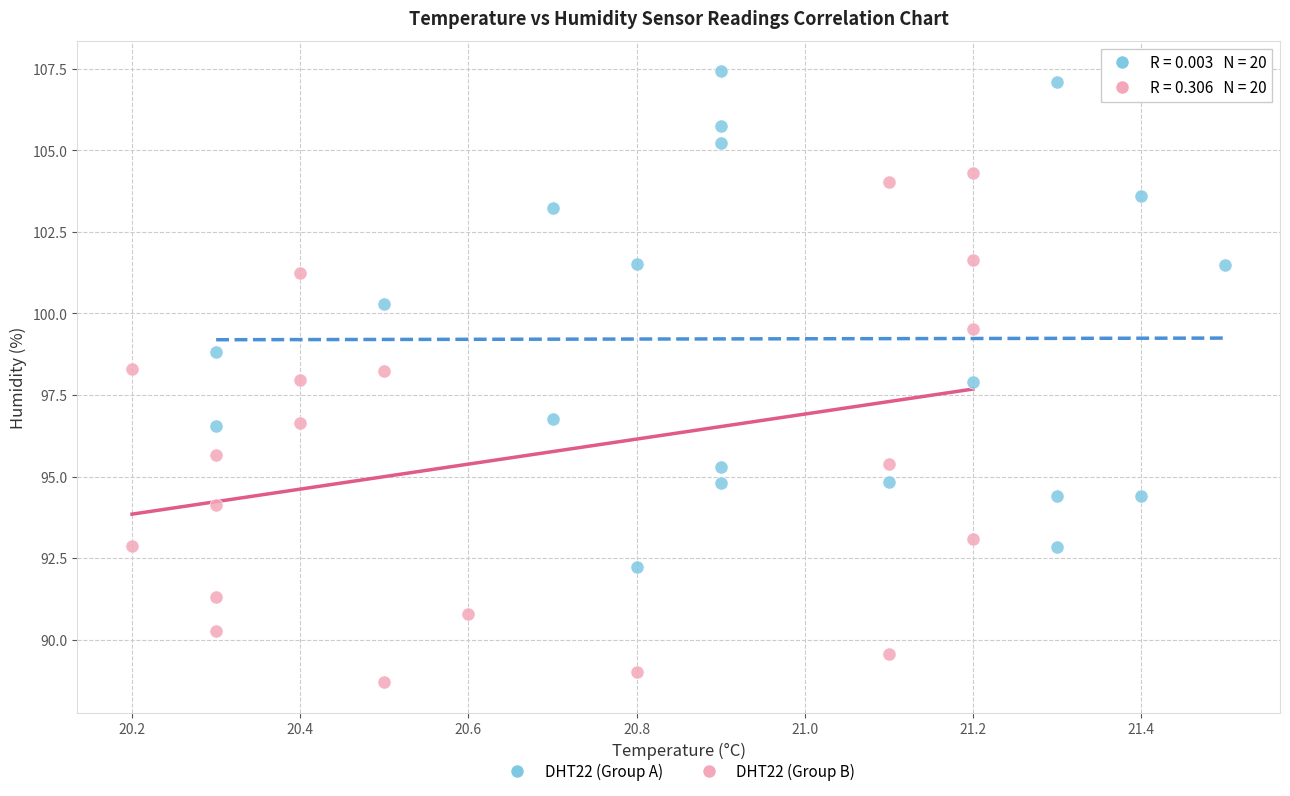

Which series contains the lowest Y value?

DHT22 (Group B)